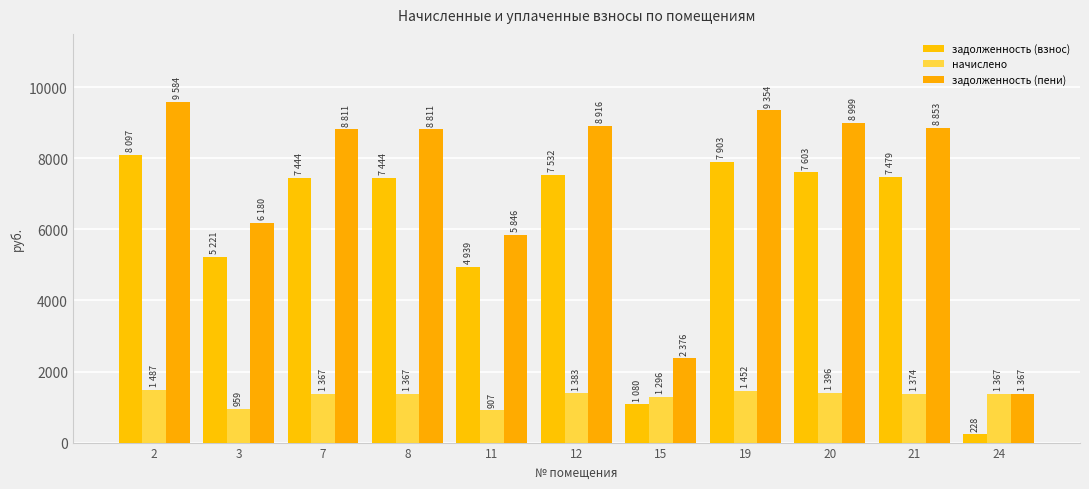

At which label does задолженность (пени) first exceed 8811?

2